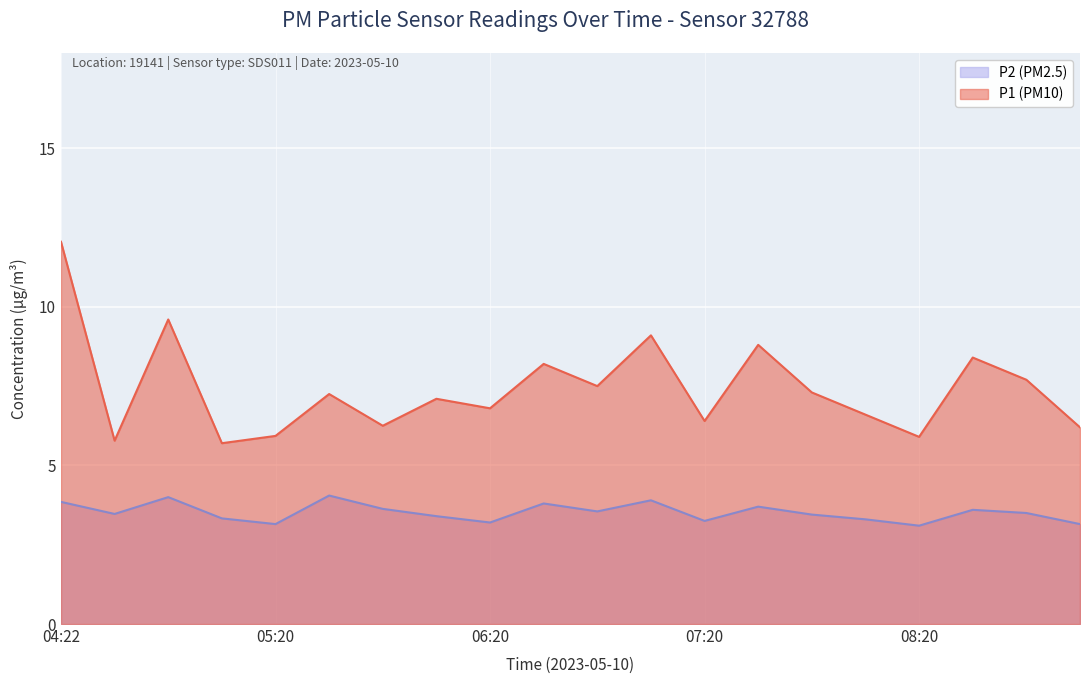

Which series has the largest total across all categories?

P1 (PM10)